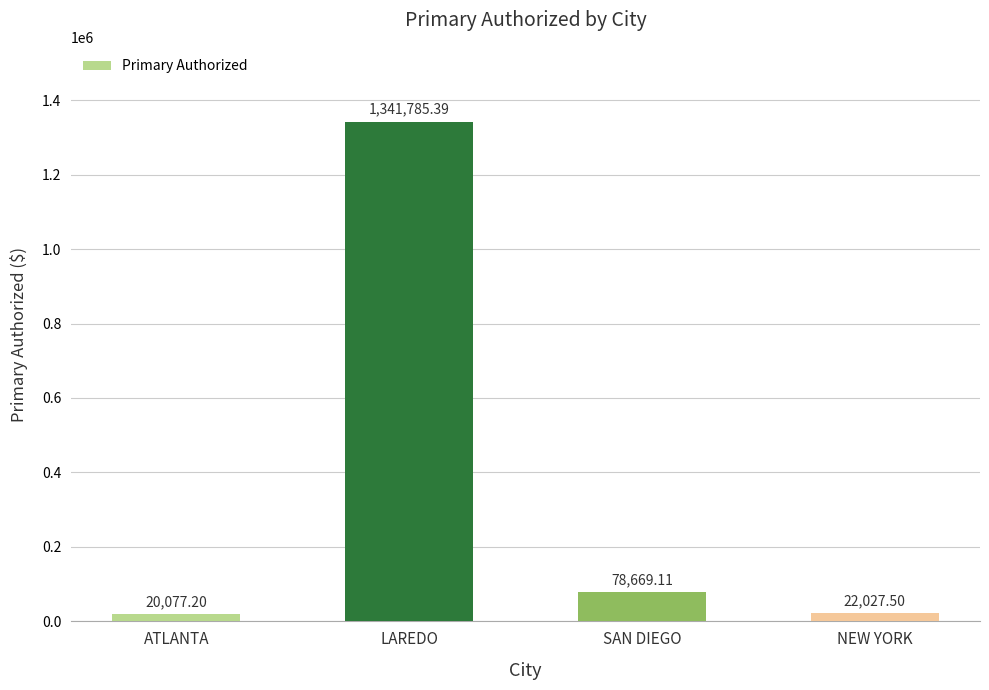

Which has a higher value, ATLANTA or NEW YORK?

NEW YORK